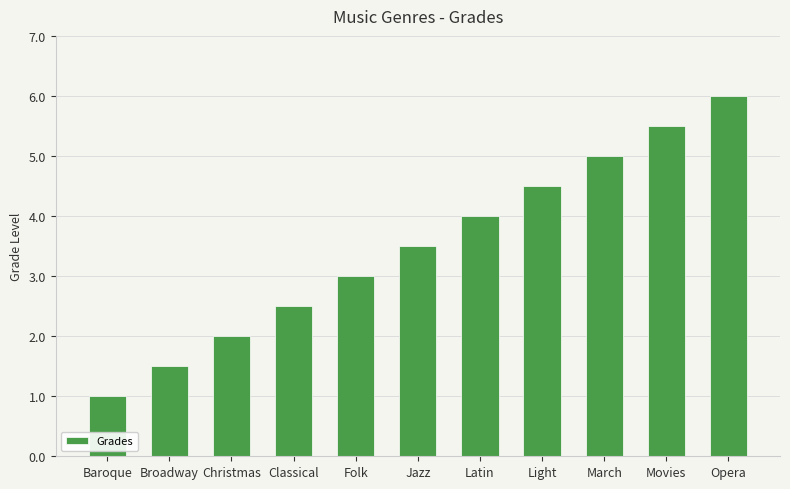

True or false: the data shows 0.9 at Jazz.

False